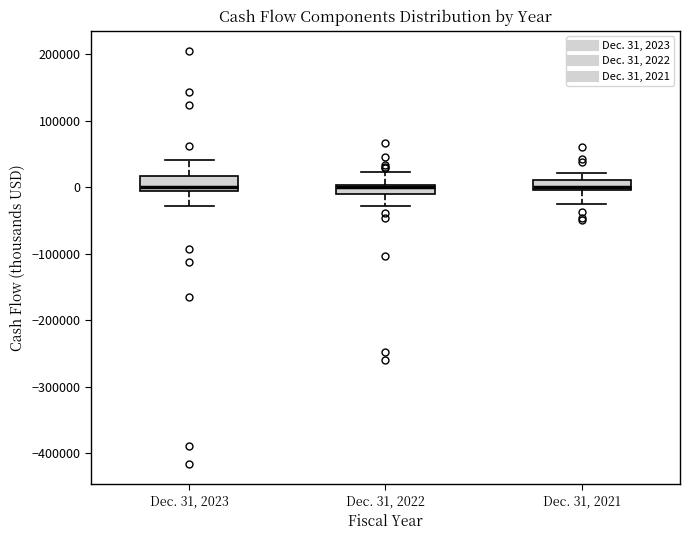

Where is the upper edge of the box for Dec. 31, 2022 on the y-axis? The values are not printed on the chart, so give them approximately, as read against the axis.

0